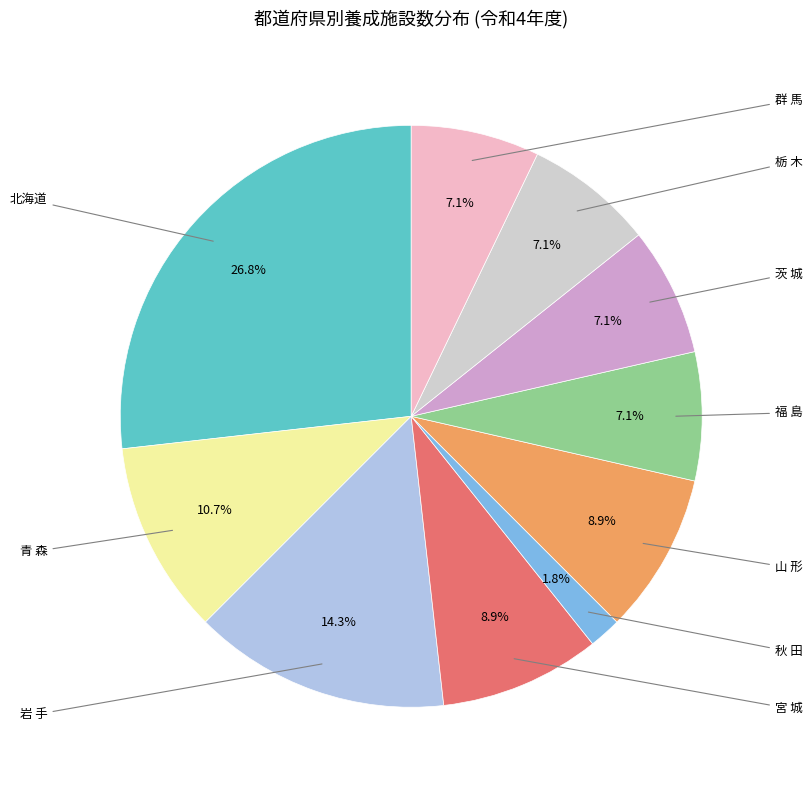

Is there a majority slice in this chart?

No